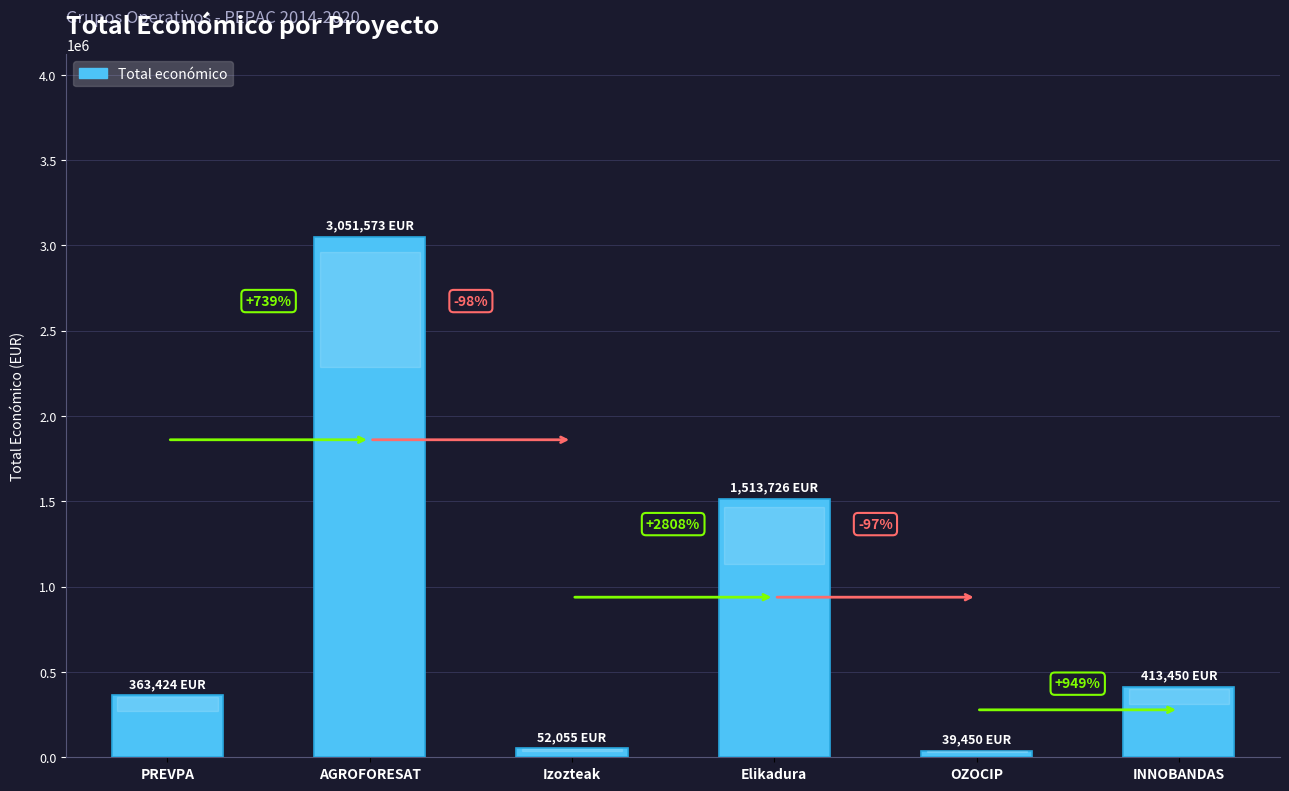

How many bars are there in total?

6